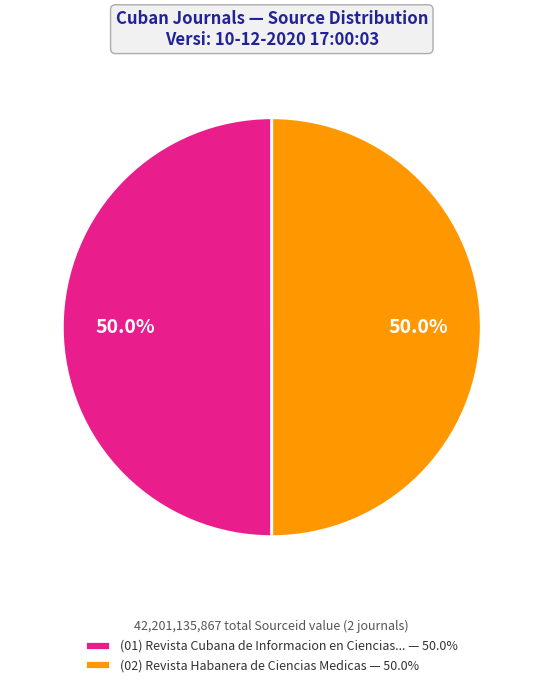

Count the number of slices in the pie.

2